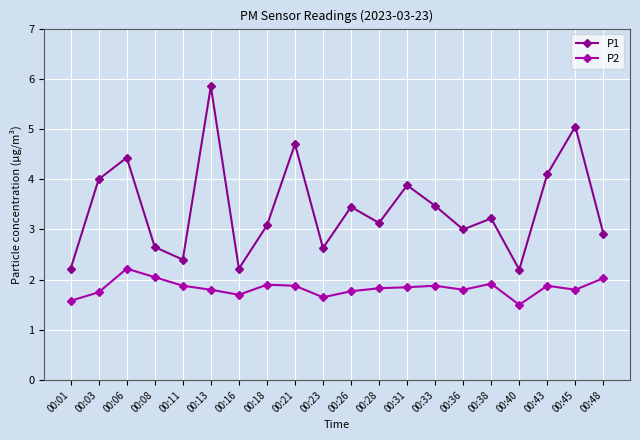

Which category has the highest value across all series?

00:13